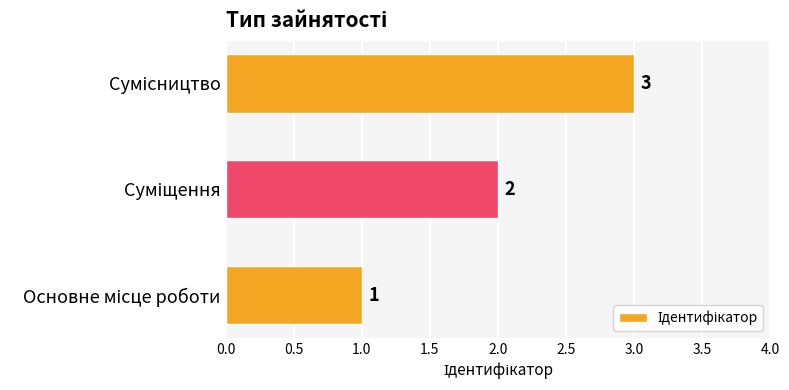

What is the minimum value shown in the chart?

1